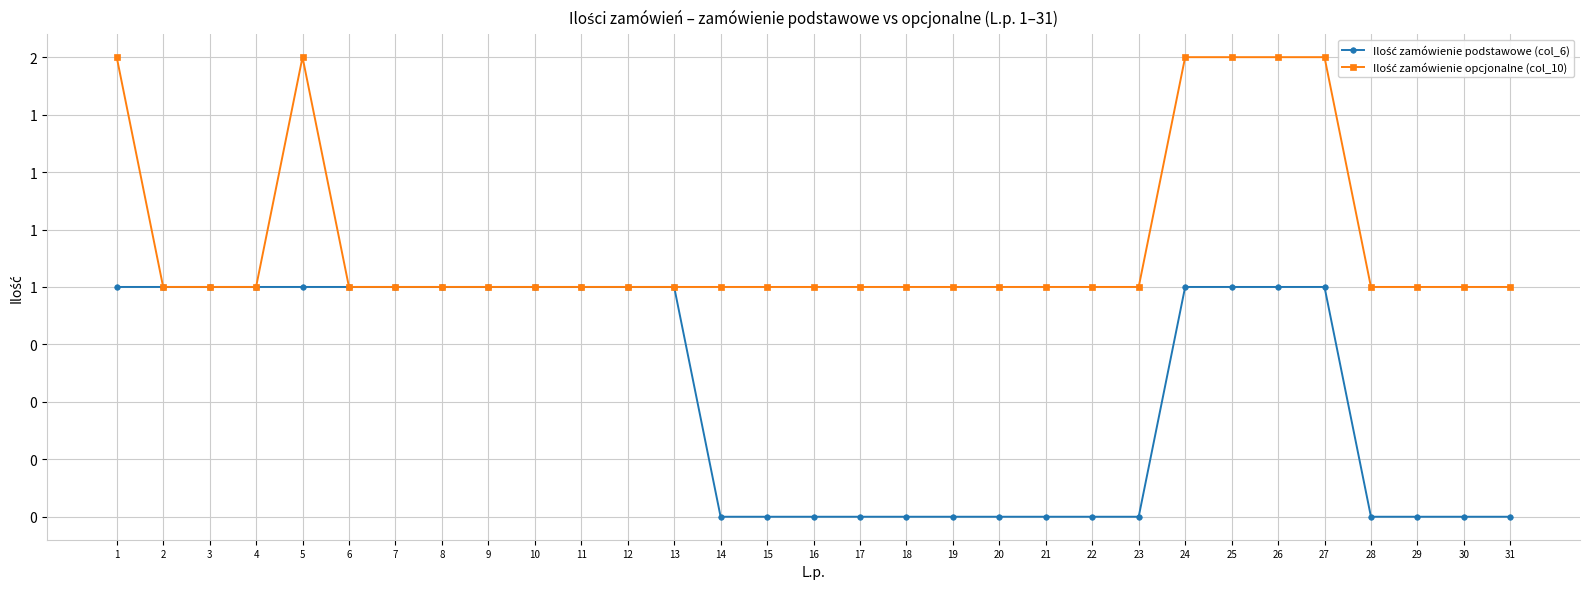

At 13, list the series in order from largest to smallest.

Ilość zamówienie podstawowe (col_6), Ilość zamówienie opcjonalne (col_10)